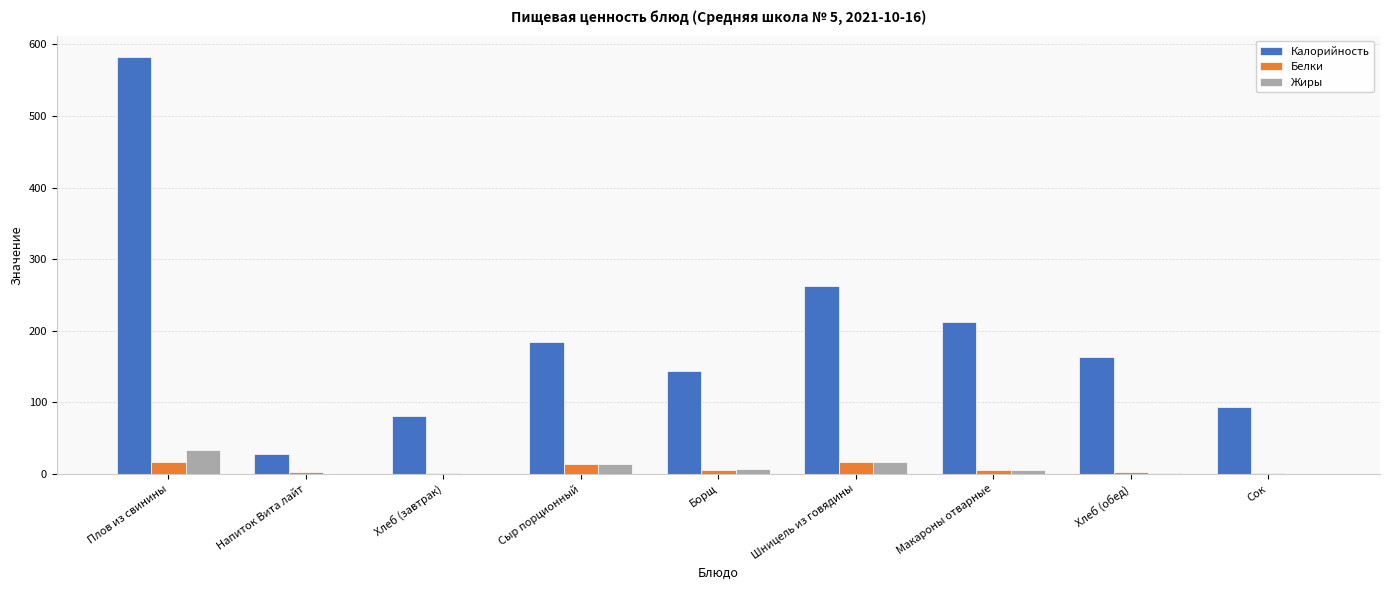

The Калорийность series shows 183.6 at Сыр порционный. True or false?

True